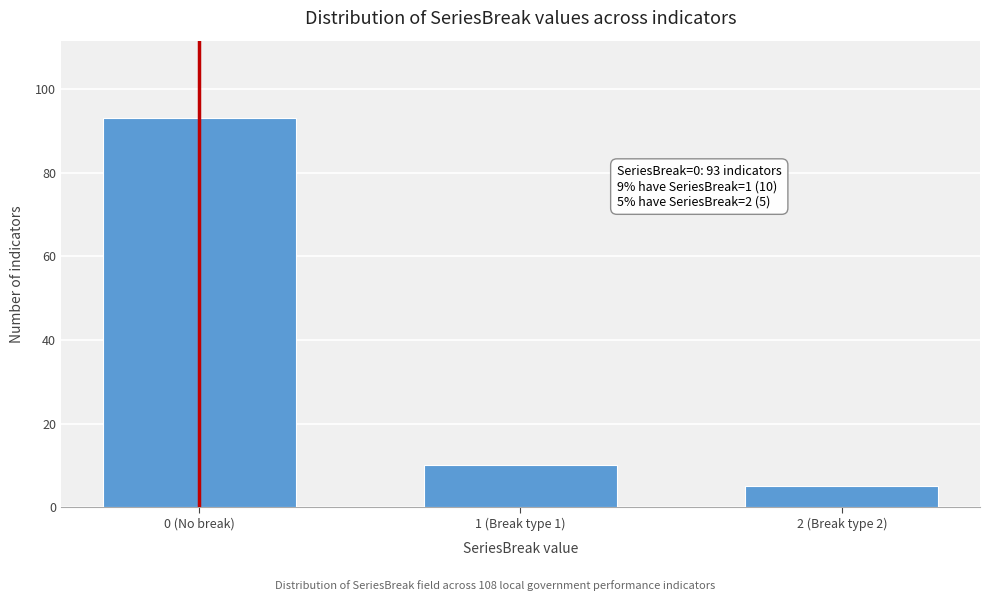

Reading left to right, extract all data points from this chart.

0 (No break)=93	1 (Break type 1)=10	2 (Break type 2)=5